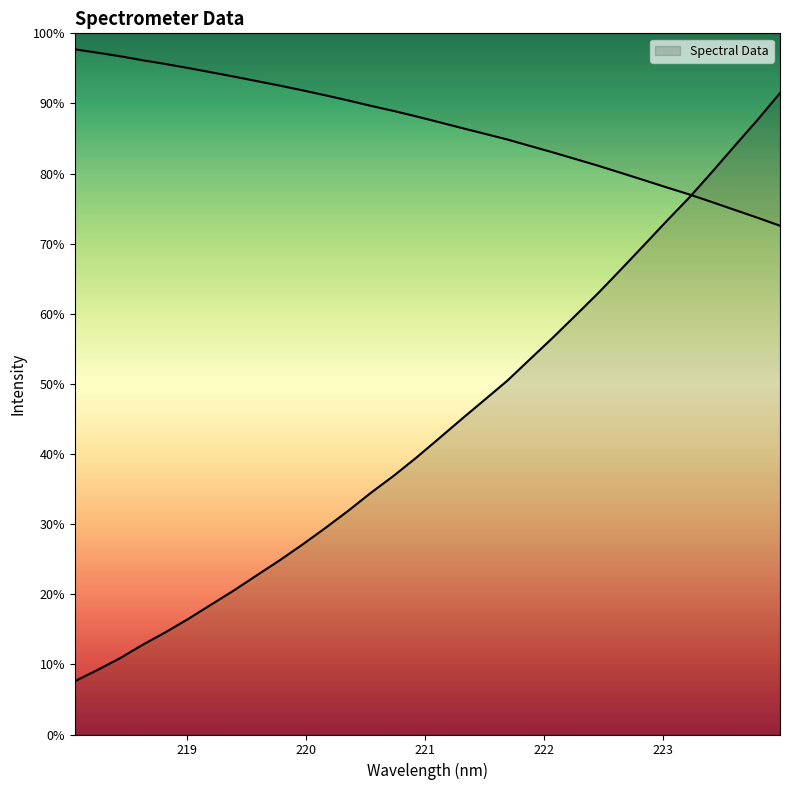

The chart shows a value of 1564.3 at 219.0156. True or false?

True